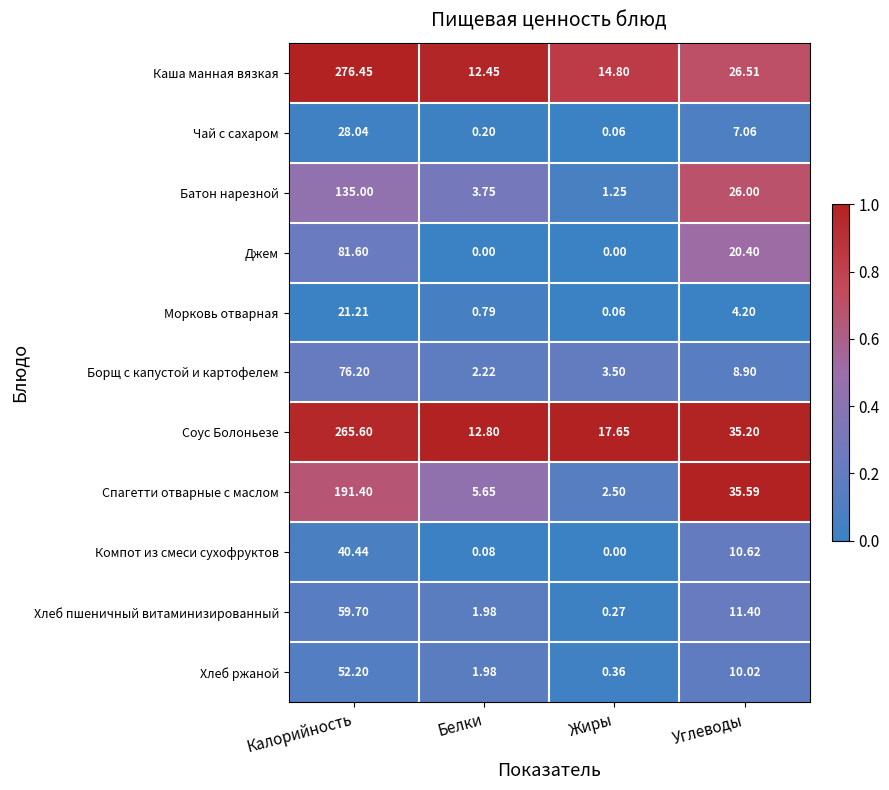

At which category is the sum across all series the highest?

Калорийность